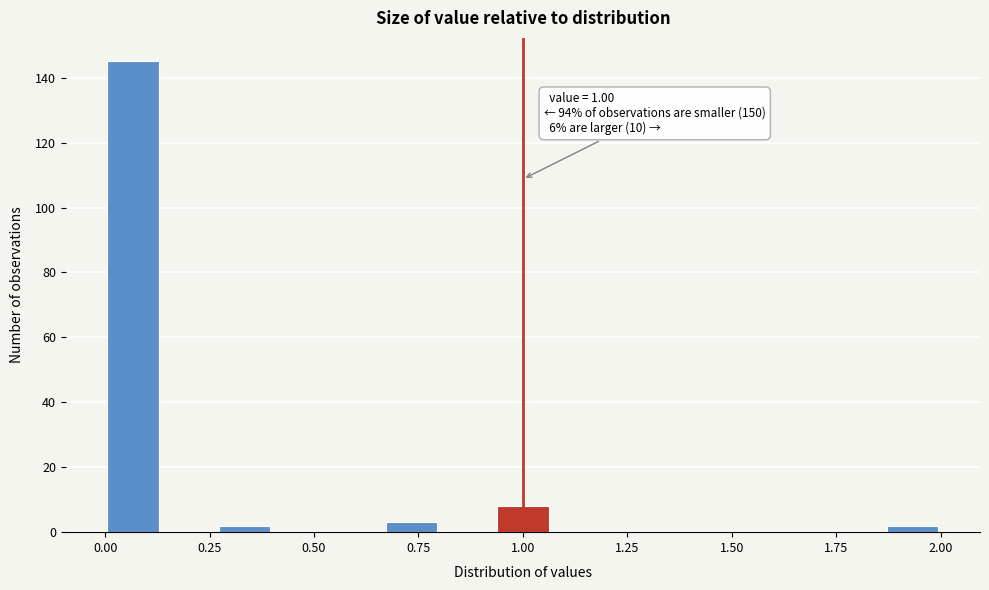

Read against the x-axis, roughly where is the centre of the tallest bar?

0.05